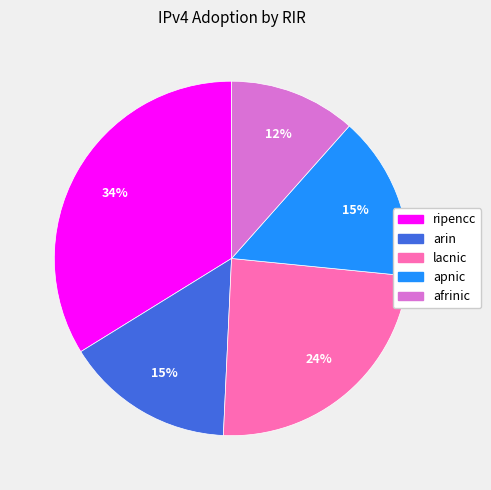

To the nearest percent, what is the combined percentage of arin and ripencc?

49%